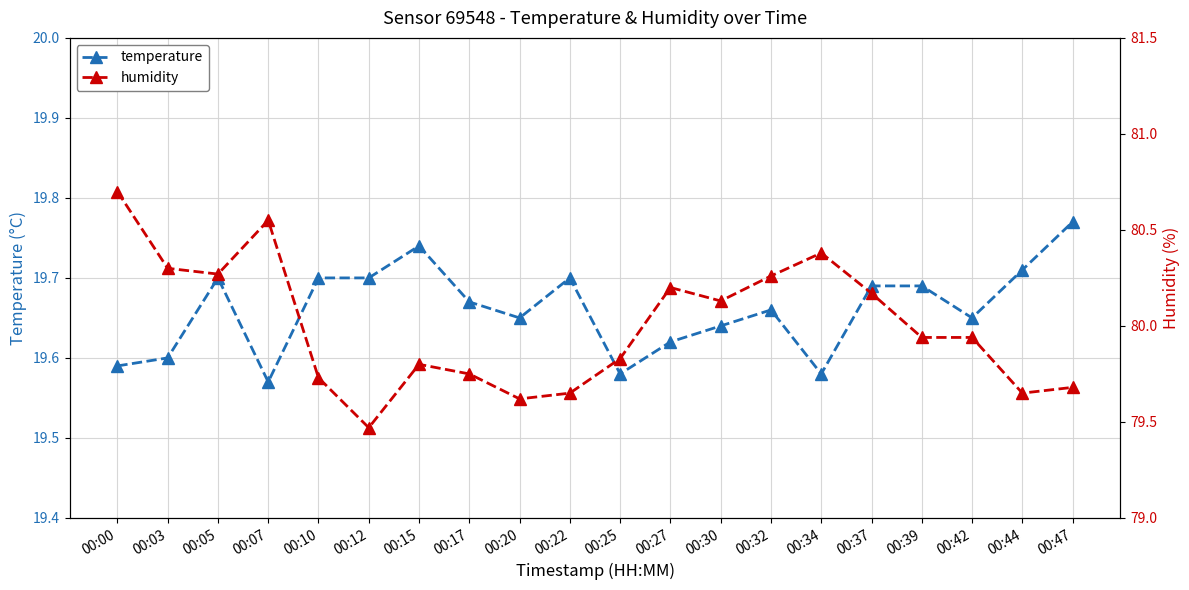

Read the humidity value at 00:42.

79.9